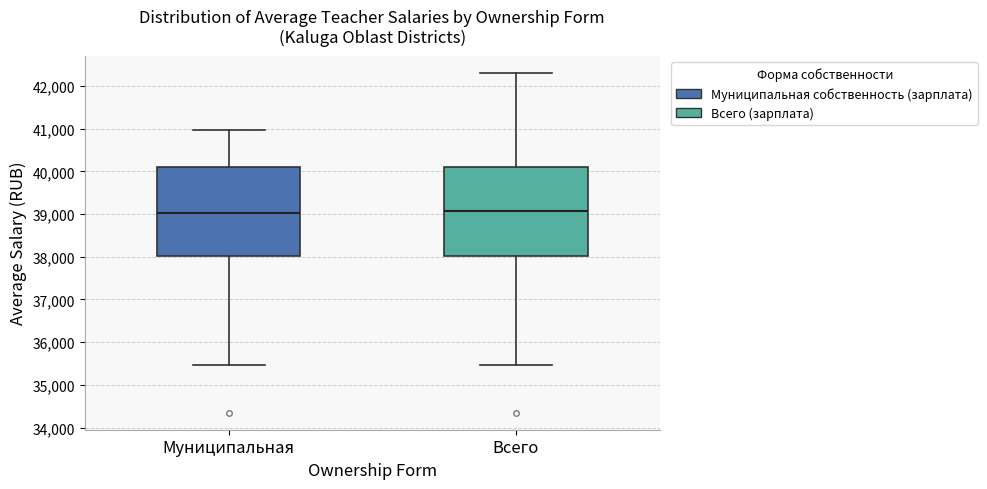

Where does the upper whisker of the box for Муниципальная end on the y-axis? The values are not printed on the chart, so give them approximately, as read against the axis.

41000